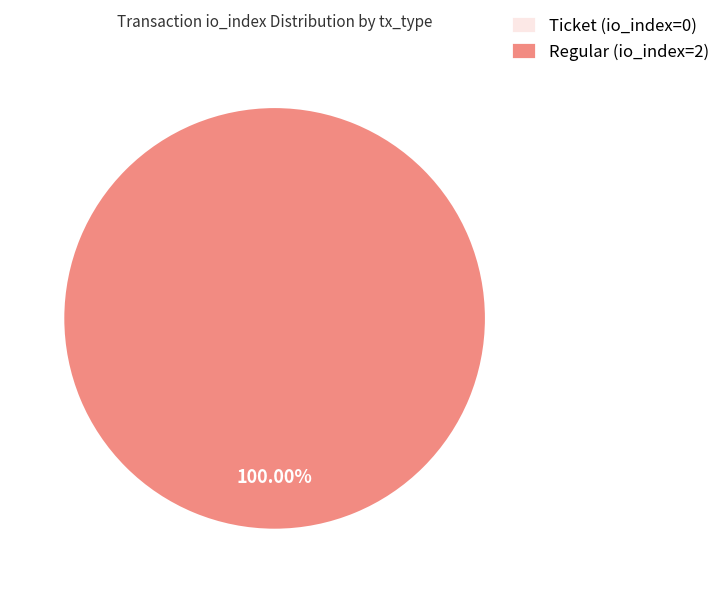

Which category has the biggest portion of the pie?

Regular (io_index=2)